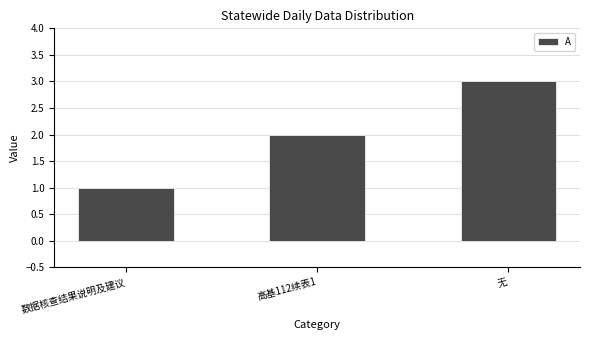

What is the smallest value displayed?

1